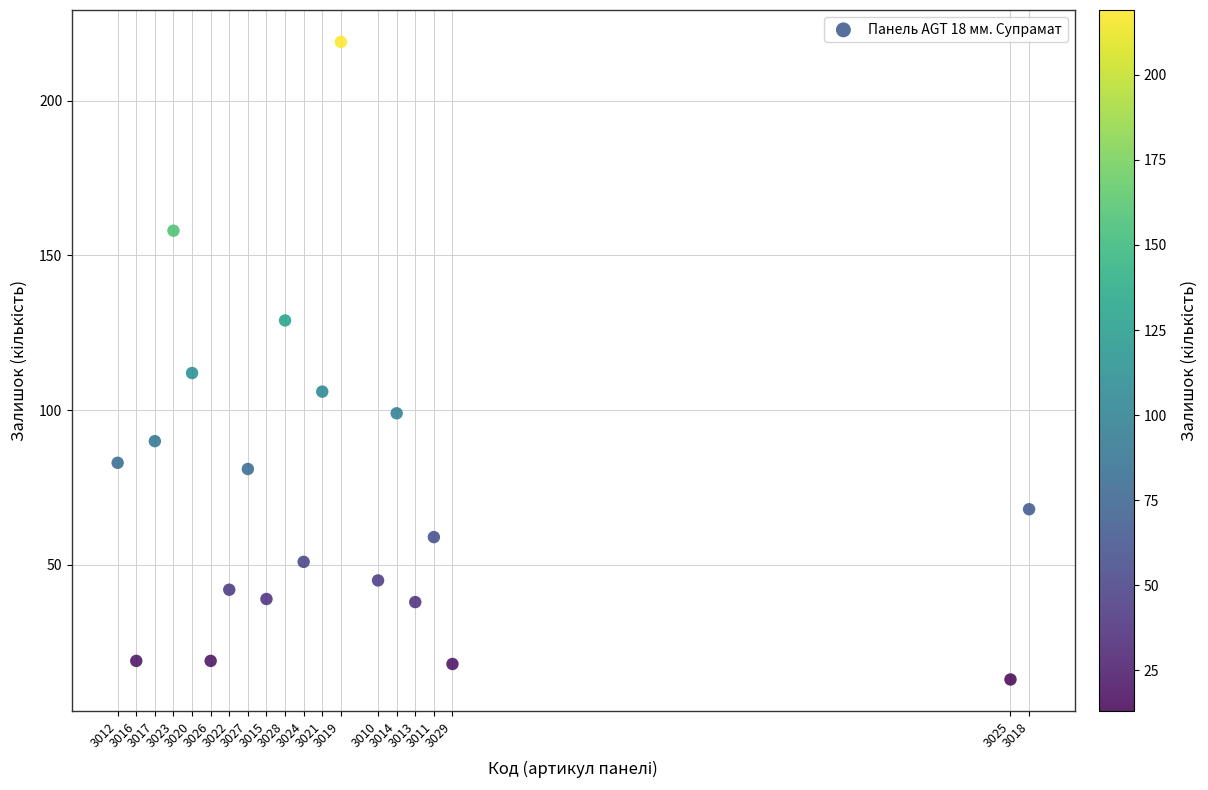

What Y value in the scatter plot is closest to 116?

112